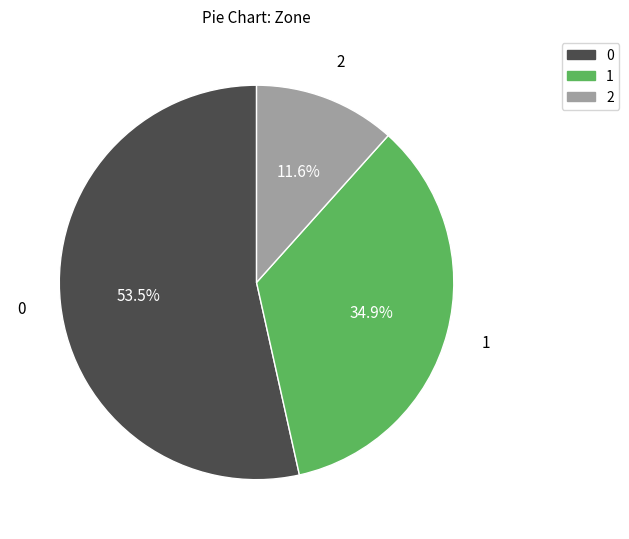

Is the sum of 2 and 1 greater than half?

No